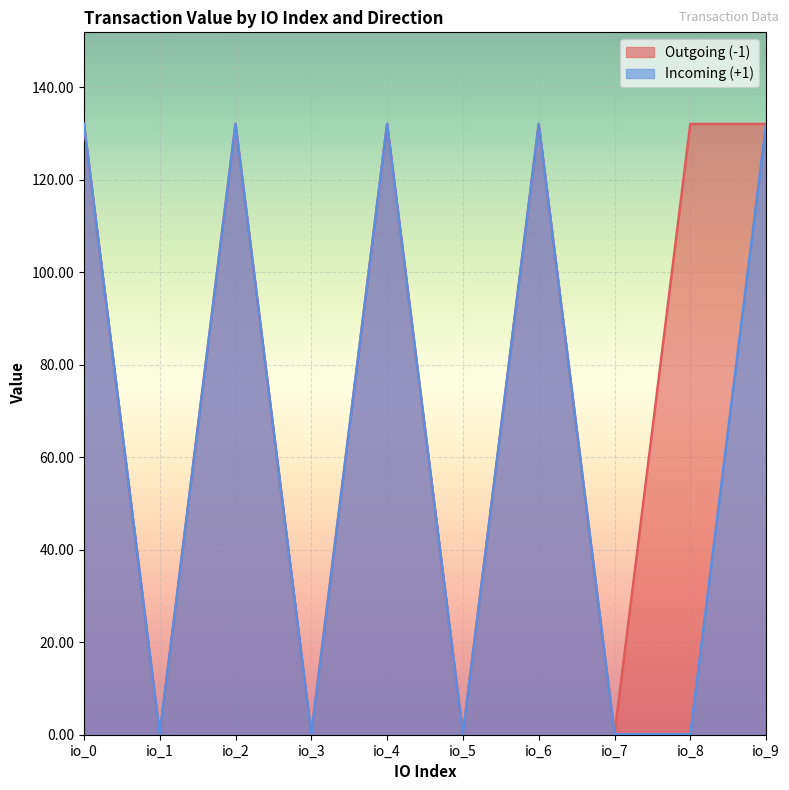

True or false: Incoming (+1) and Outgoing (-1) cross at least once.

False